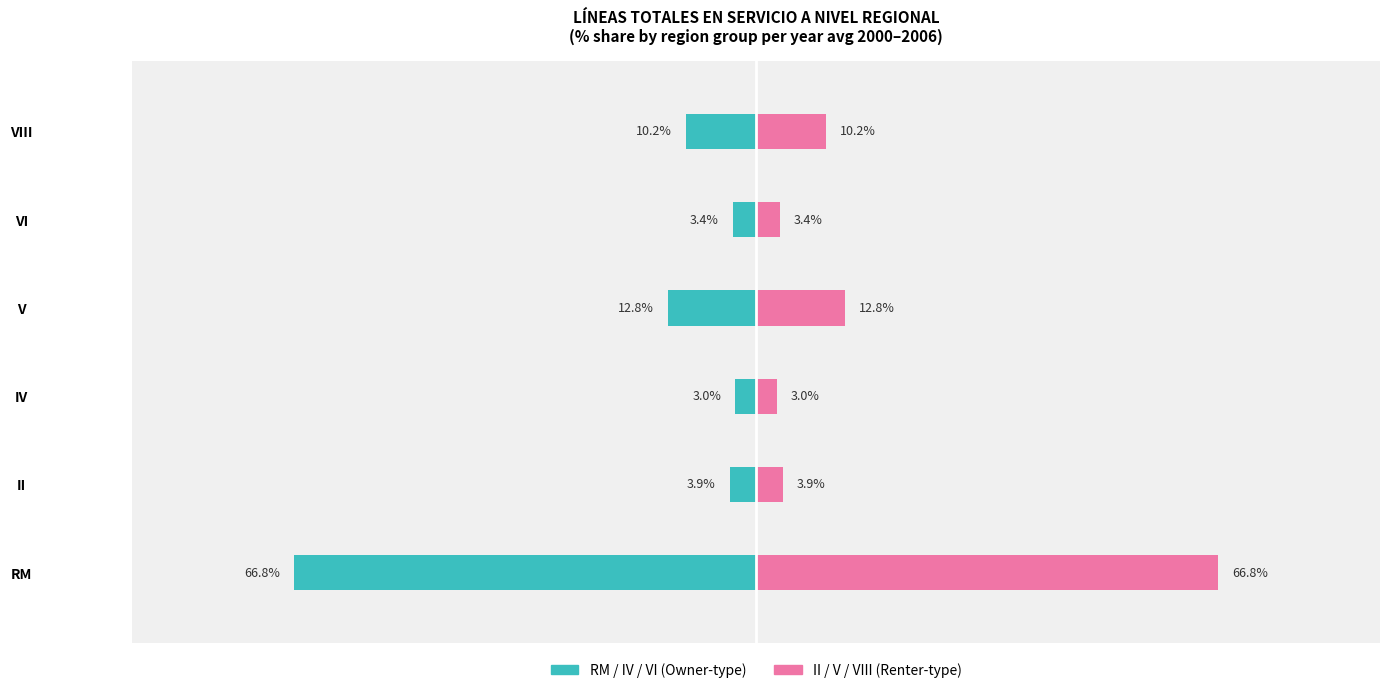

Which series changed the most between IV and V?

Owner-occupied (RM/IV/VI)